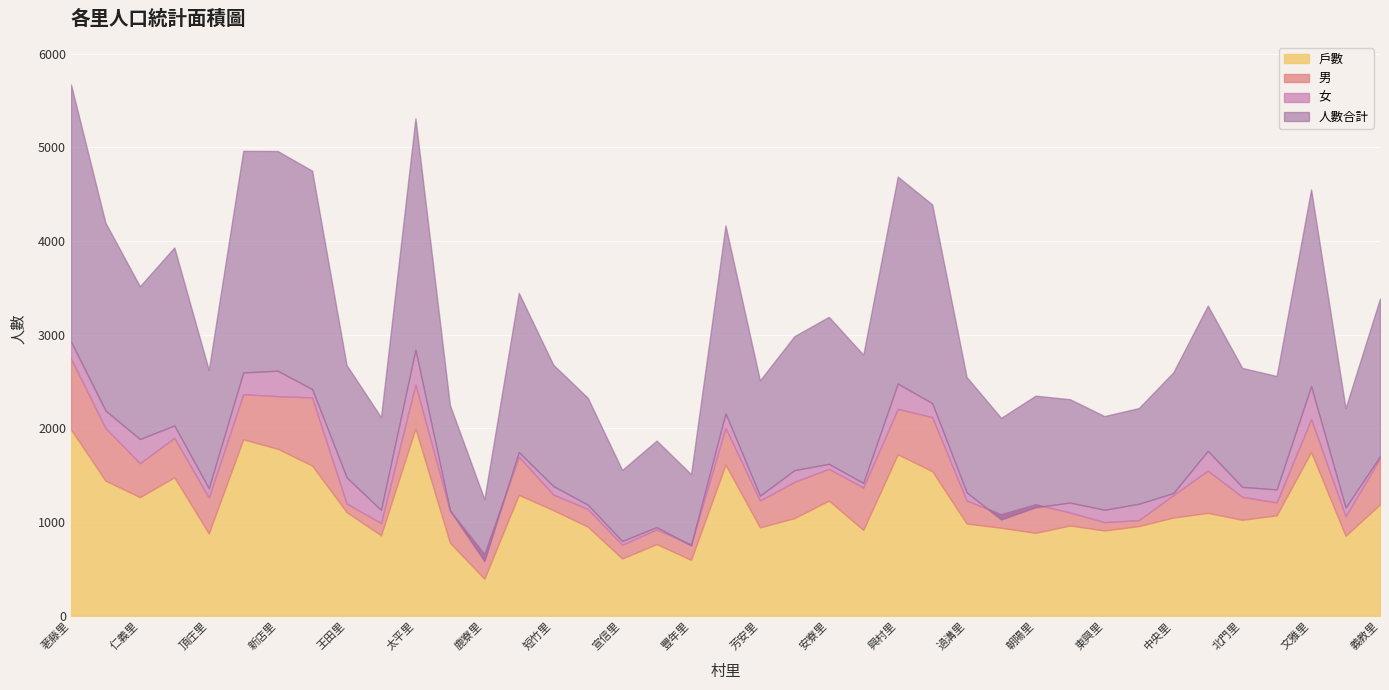

Is the value of 戶數 at 23 greater than the value of 女 at 人數合計?

No